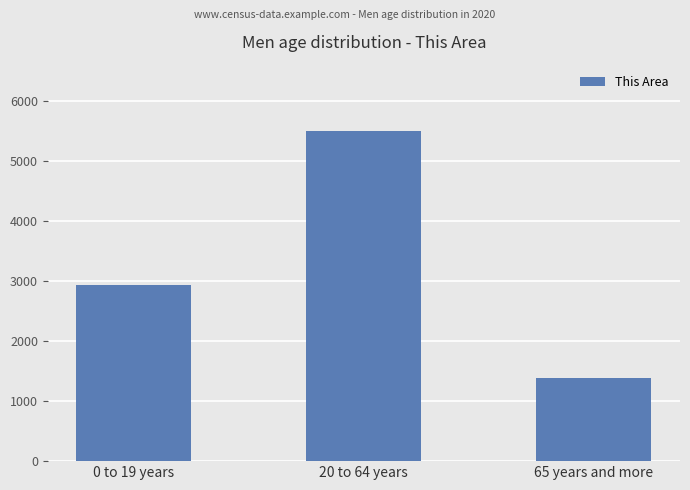

Where is the data nearest to the value 3446?

0 to 19 years